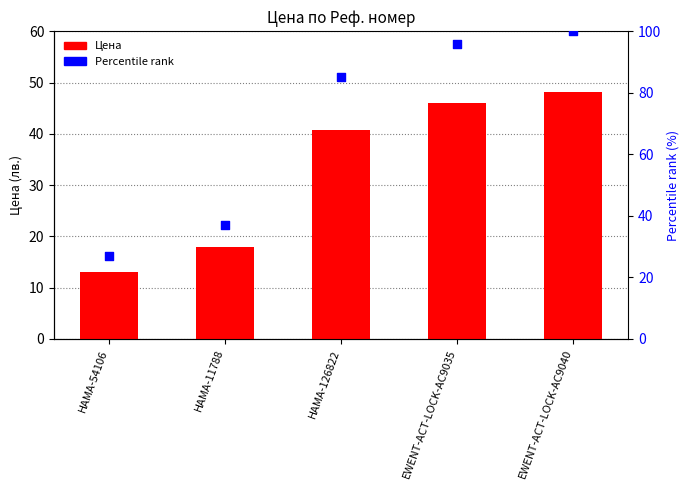

Which series has the widest spread of Y values?

Percentile rank